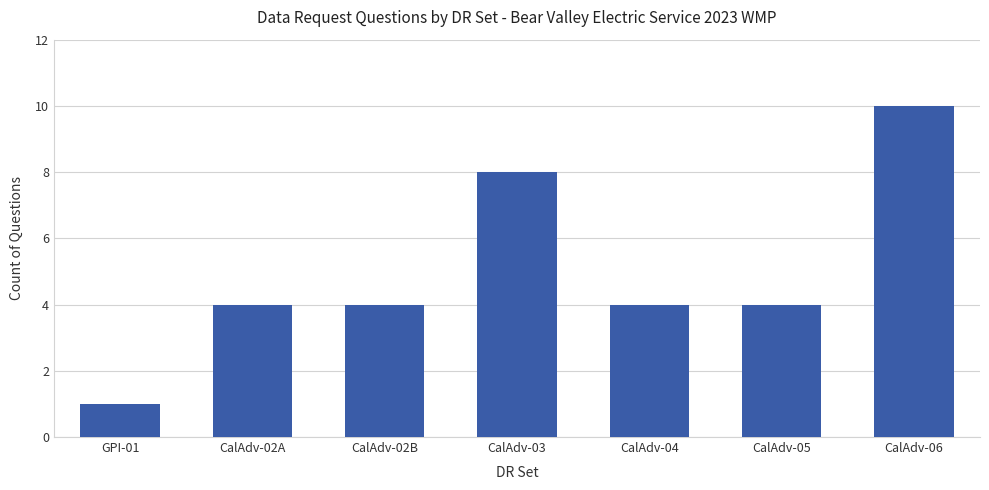

What is the maximum value shown in the chart?

10